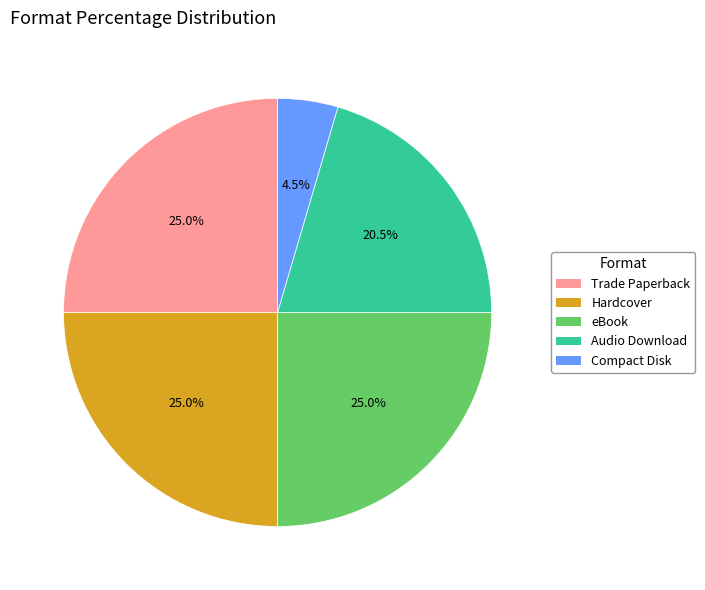

Approximately how many times larger is the value at Hardcover compared to Trade Paperback?

1.0